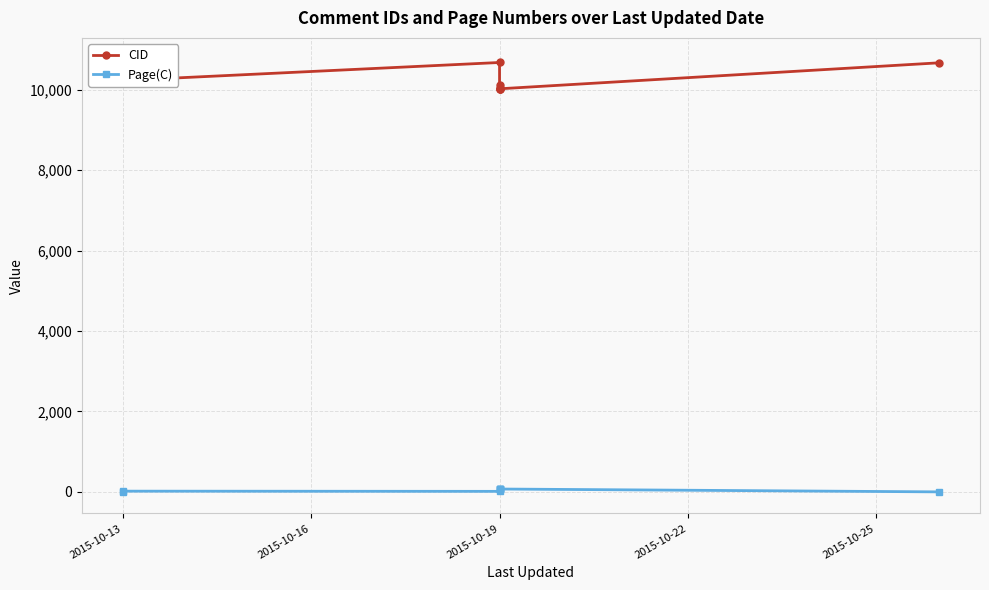

How many interior local peaks does the CID series have?

1